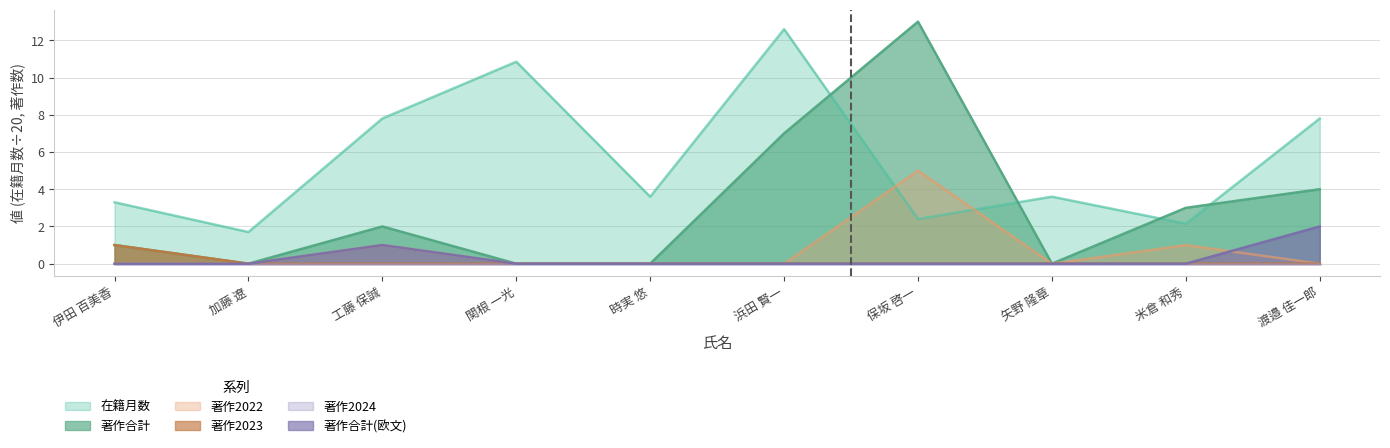

Which series has the largest total across all categories?

在籍月数